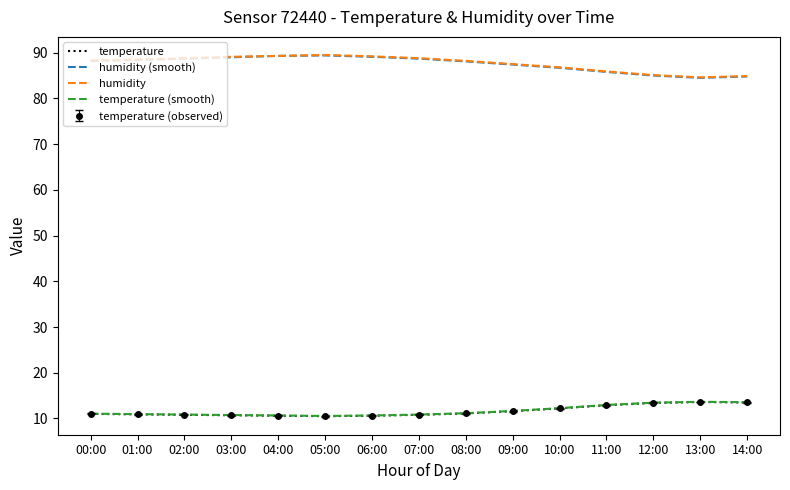

What is the sum of all temperature values?

174.2